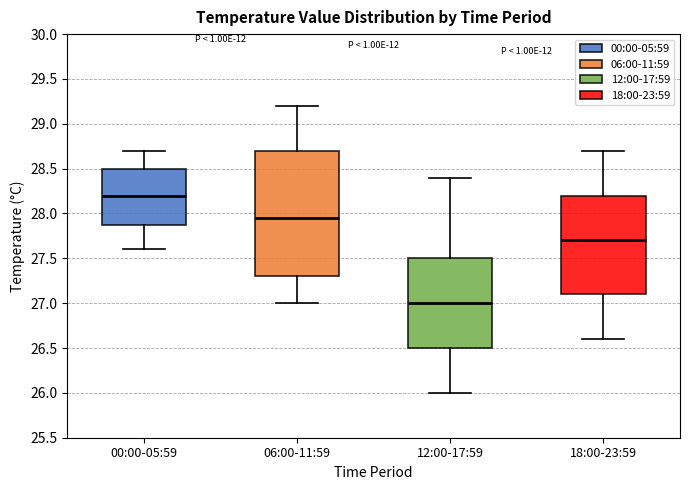

Reading left to right, read every box against the y-axis: the position of its median line, the range the box covers, and the ends of its whiskers. The values are not printed on the chart, so give them approximately, as read against the axis.

00:00-05:59: median 28.20, box 27.90 to 28.50, whiskers 27.60 to 28.70
06:00-11:59: median 27.95, box 27.30 to 28.70, whiskers 27.00 to 29.20
12:00-17:59: median 27.00, box 26.50 to 27.50, whiskers 26.00 to 28.40
18:00-23:59: median 27.70, box 27.10 to 28.20, whiskers 26.60 to 28.70